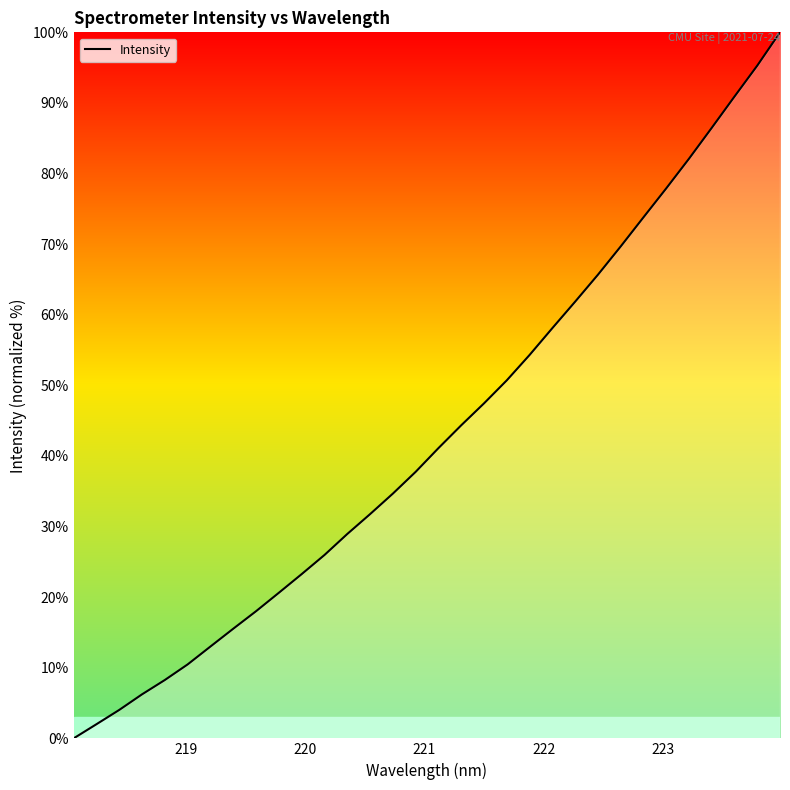

What is the maximum value shown in the chart?

100.0